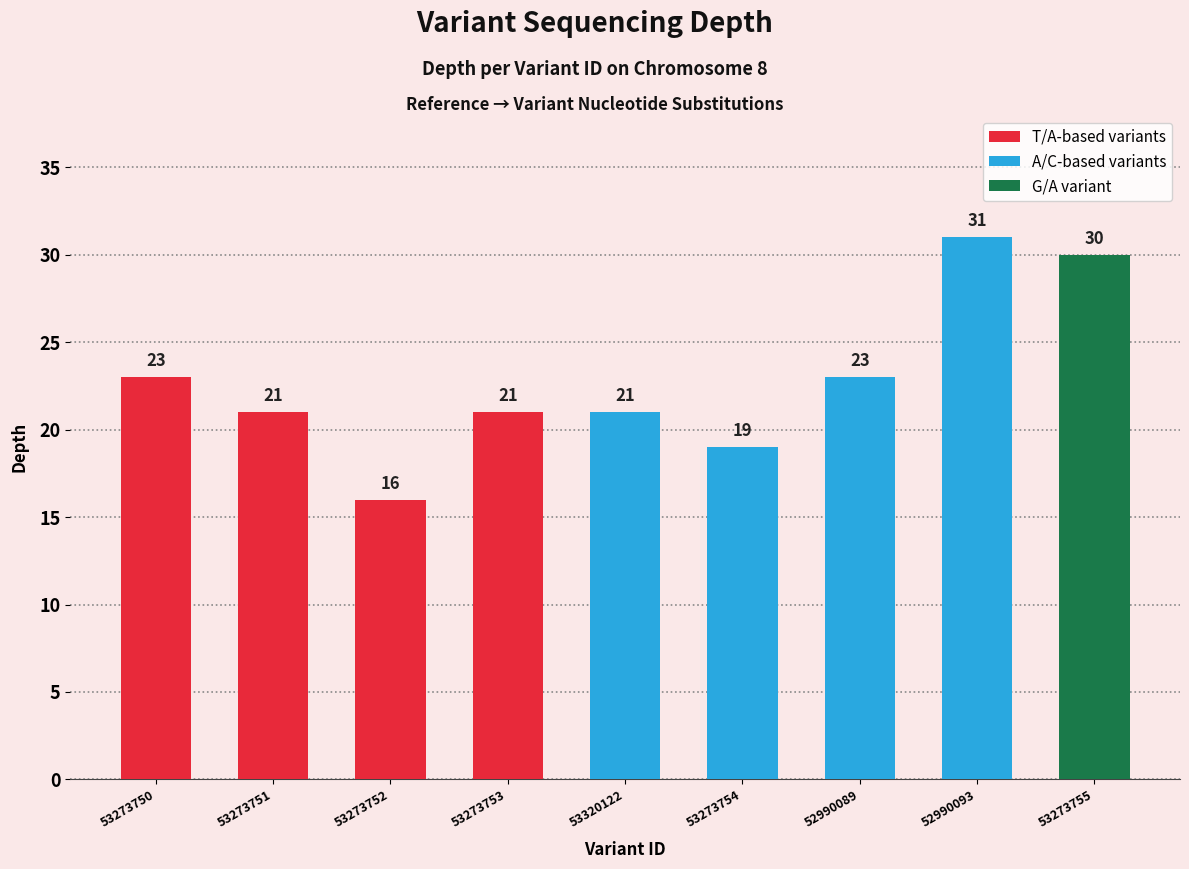

What is the label of the 9th bar from the right?

53273750